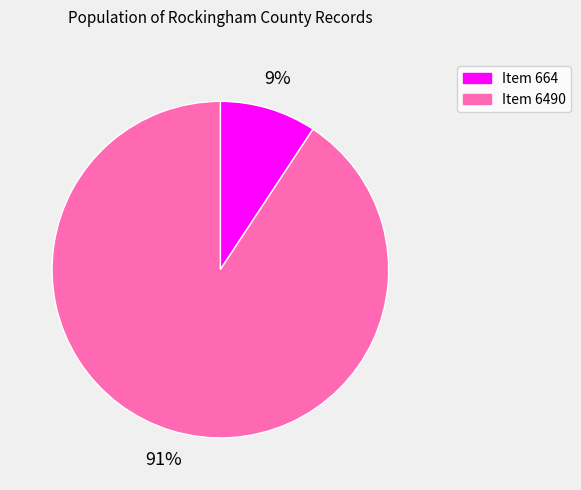

Rank the categories by value from lowest to highest.

Item 664, Item 6490